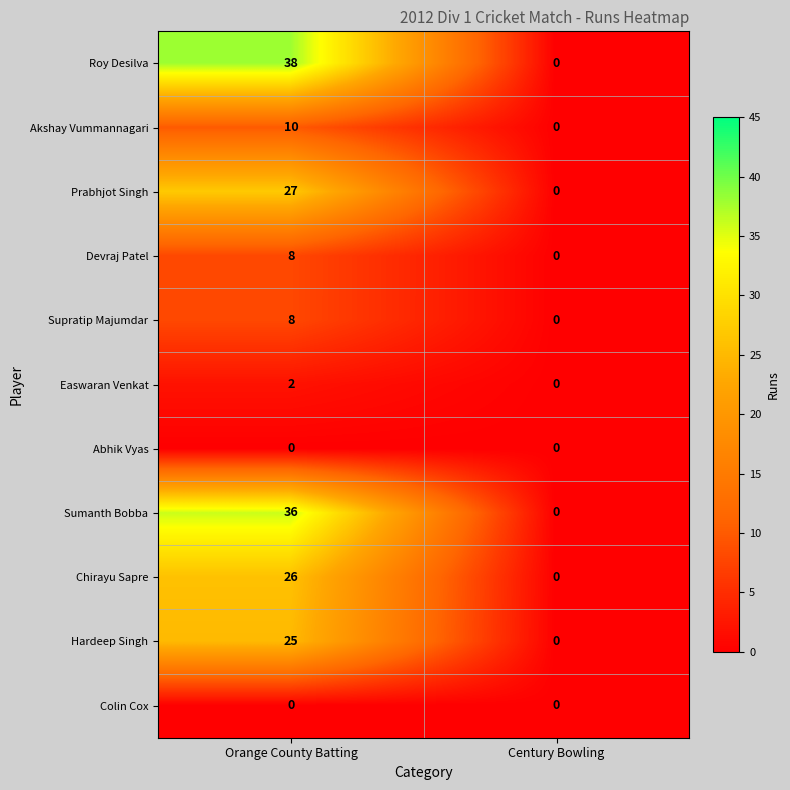

Between Orange County Batting and Century Bowling, which series saw the biggest shift?

Roy Desilva